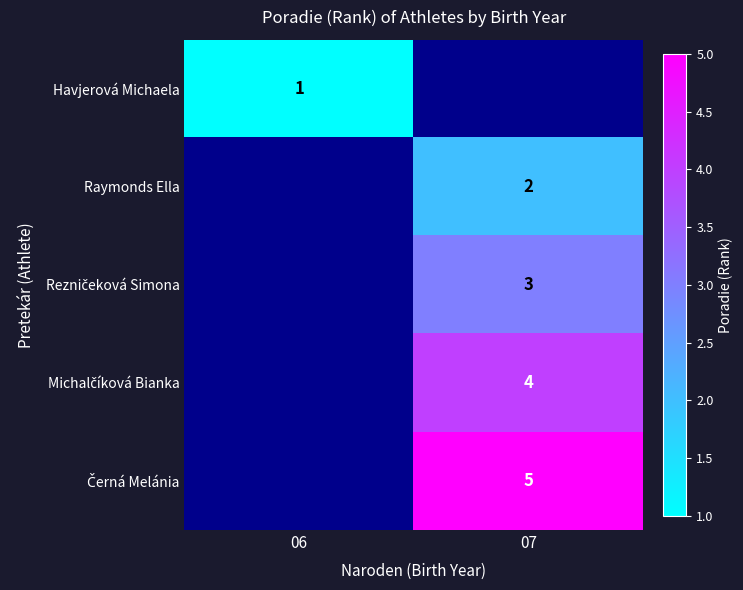

Is the value of Michalčíková Bianka at 07 greater than the value of Havjerová Michaela at 07?

No